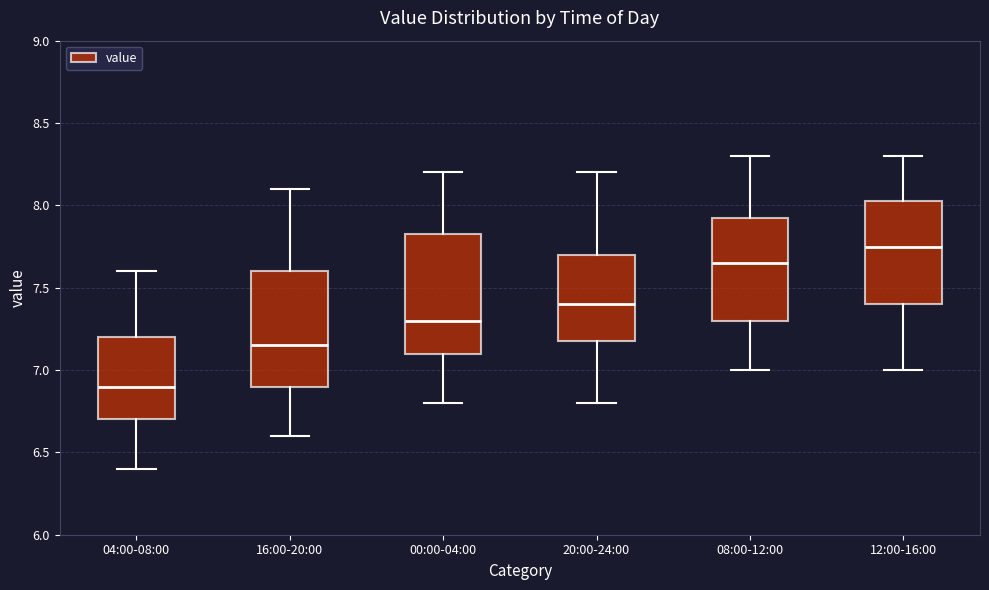

Reading left to right, transcribe this box plot: for each box, give where its median line is, the range the box spans, and where its two whiskers end, as read against the y-axis. The values are not printed on the chart, so give them approximately, as read against the axis.

04:00-08:00: median 6.90, box 6.70 to 7.20, whiskers 6.40 to 7.60
16:00-20:00: median 7.15, box 6.90 to 7.60, whiskers 6.60 to 8.10
00:00-04:00: median 7.30, box 7.10 to 7.85, whiskers 6.80 to 8.20
20:00-24:00: median 7.40, box 7.20 to 7.70, whiskers 6.80 to 8.20
08:00-12:00: median 7.65, box 7.30 to 7.95, whiskers 7.00 to 8.30
12:00-16:00: median 7.75, box 7.40 to 8.05, whiskers 7.00 to 8.30